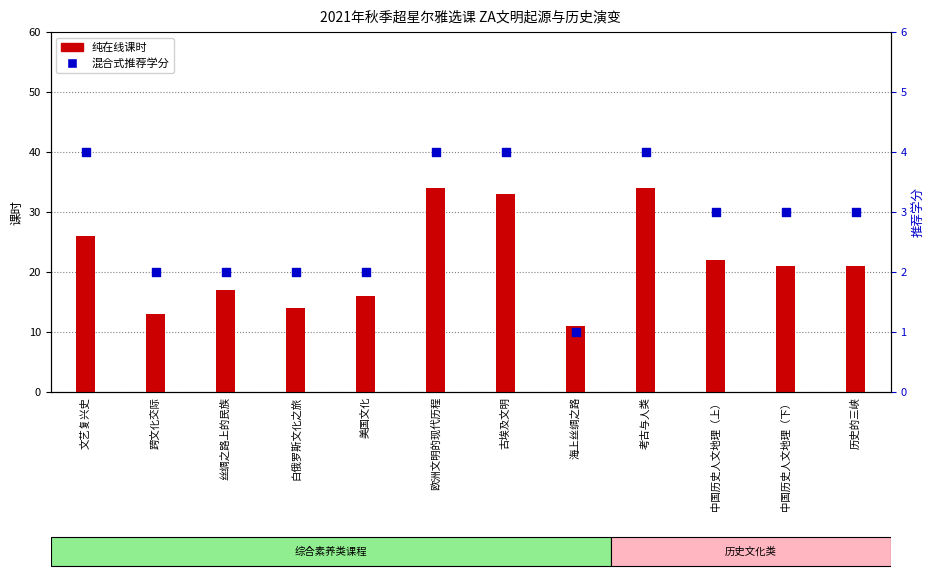

Which series reaches the maximum Y coordinate?

纯在线课时